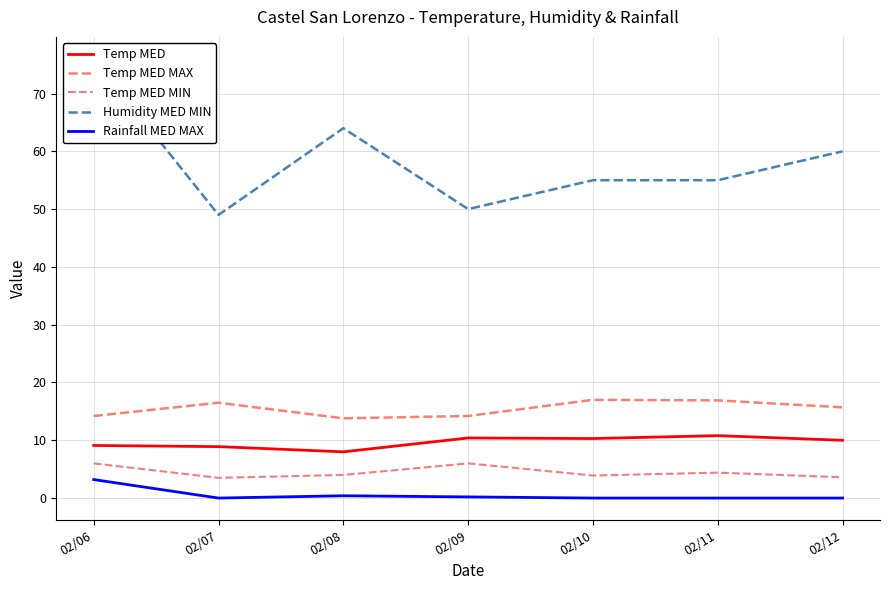

Which label corresponds to the largest value in the chart?

02/06